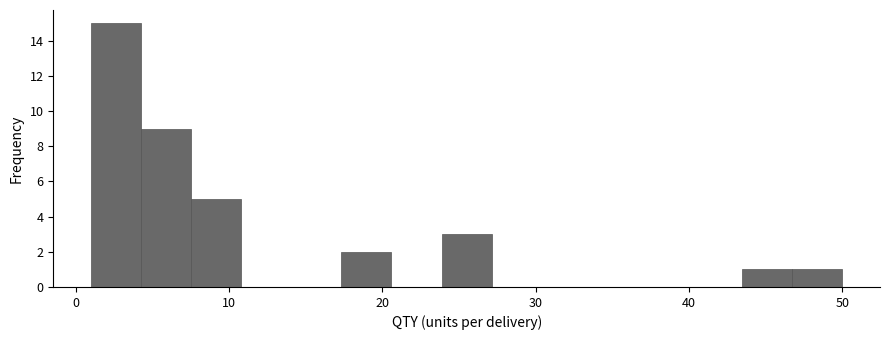

Around what value on the x-axis is the tallest bar? Give the approximate position of its centre, as read against the axis.

3